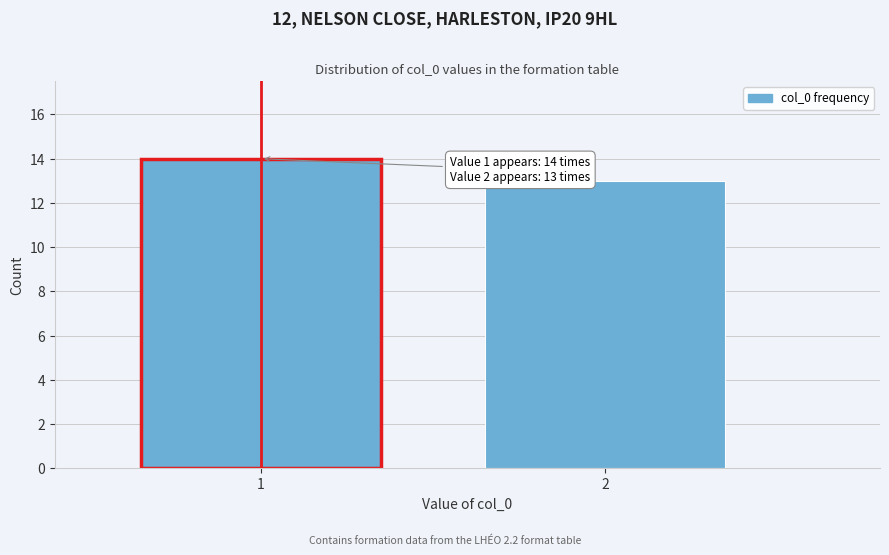

Reading right to left, extract all data points from this chart.

13	14